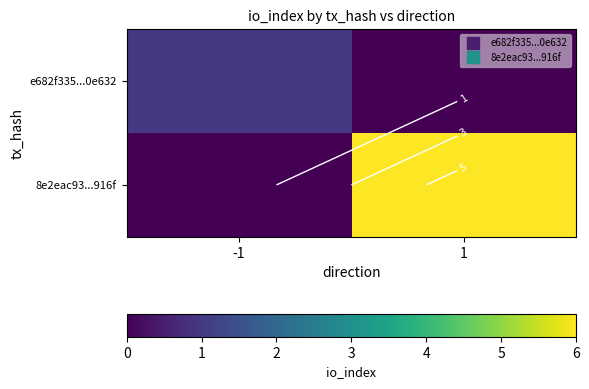

The value of e682f335...0e632 at 1 is 1. True or false?

False